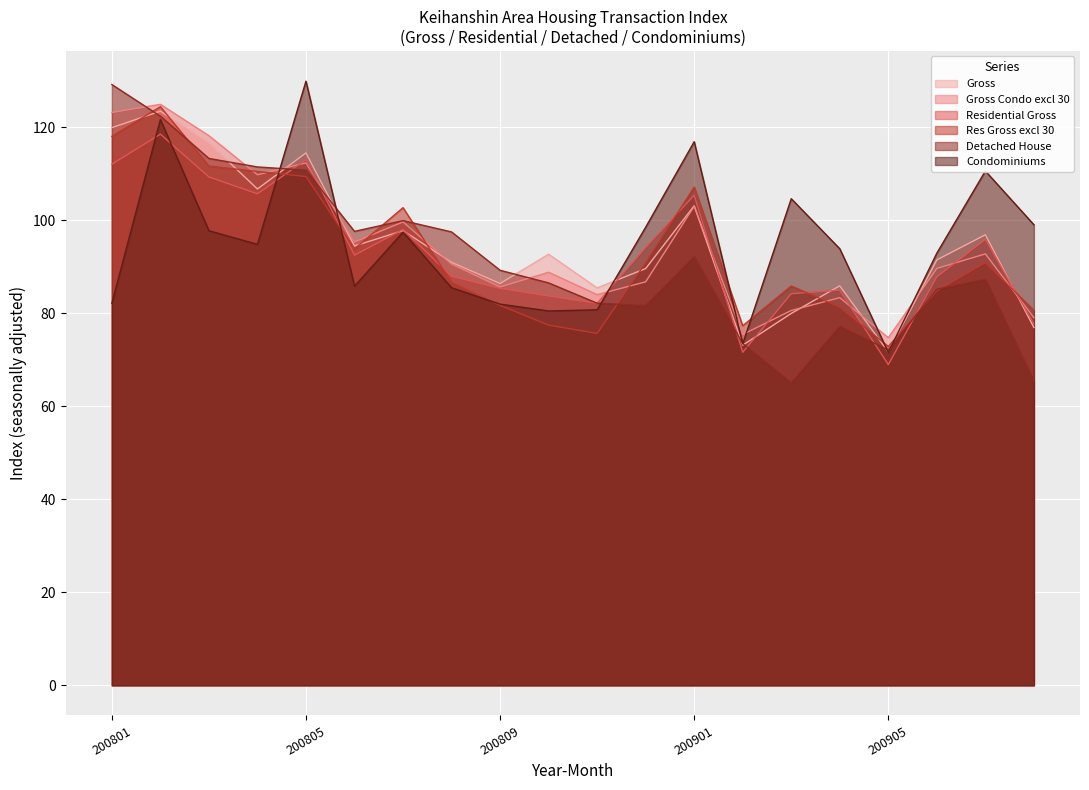

Reading left to right, extract all data points from this chart.

Gross: 200801=119.9	200802=123.4	200803=116.6	200804=106.7	200805=114.4	200806=94.4	200807=97.7	200808=90.9	200809=86.4	200810=92.7	200811=85.4	200812=89.6	200901=103.1	200902=73.1	200903=79.9	200904=85.9	200905=71.6	200906=91.4	200907=96.8	200908=76.9
Gross Condo excl 30: 200801=123.1	200802=124.9	200803=118.1	200804=109.7	200805=112.3	200806=95.3	200807=99.6	200808=90.5	200809=85.6	200810=88.8	200811=84.0	200812=86.7	200901=103.0	200902=75.4	200903=80.6	200904=83.3	200905=74.7	200906=89.6	200907=92.7	200908=79.0
Residential Gross: 200801=112.0	200802=118.5	200803=109.3	200804=105.6	200805=113.0	200806=92.5	200807=98.0	200808=87.9	200809=85.3	200810=83.7	200811=82.1	200812=94.1	200901=105.3	200902=71.6	200903=84.2	200904=84.9	200905=68.9	200906=87.8	200907=95.9	200908=77.7
Res Gross excl 30: 200801=118.0	200802=124.4	200803=111.6	200804=110.4	200805=109.4	200806=93.8	200807=102.7	200808=86.6	200809=81.7	200810=77.4	200811=75.6	200812=90.8	200901=107.1	200902=77.3	200903=85.8	200904=81.3	200905=72.8	200906=84.8	200907=90.9	200908=80.6
Detached House: 200801=129.1	200802=122.3	200803=113.2	200804=111.4	200805=110.7	200806=97.6	200807=99.9	200808=97.5	200809=89.2	200810=86.5	200811=82.1	200812=81.6	200901=92.2	200902=73.5	200903=65.0	200904=77.2	200905=72.1	200906=85.1	200907=87.3	200908=65.4
Condominiums: 200801=82.1	200802=121.6	200803=97.7	200804=94.8	200805=129.9	200806=85.8	200807=97.4	200808=85.5	200809=81.9	200810=80.5	200811=80.7	200812=98.5	200901=116.8	200902=73.4	200903=104.6	200904=93.8	200905=71.5	200906=92.9	200907=110.5	200908=99.0